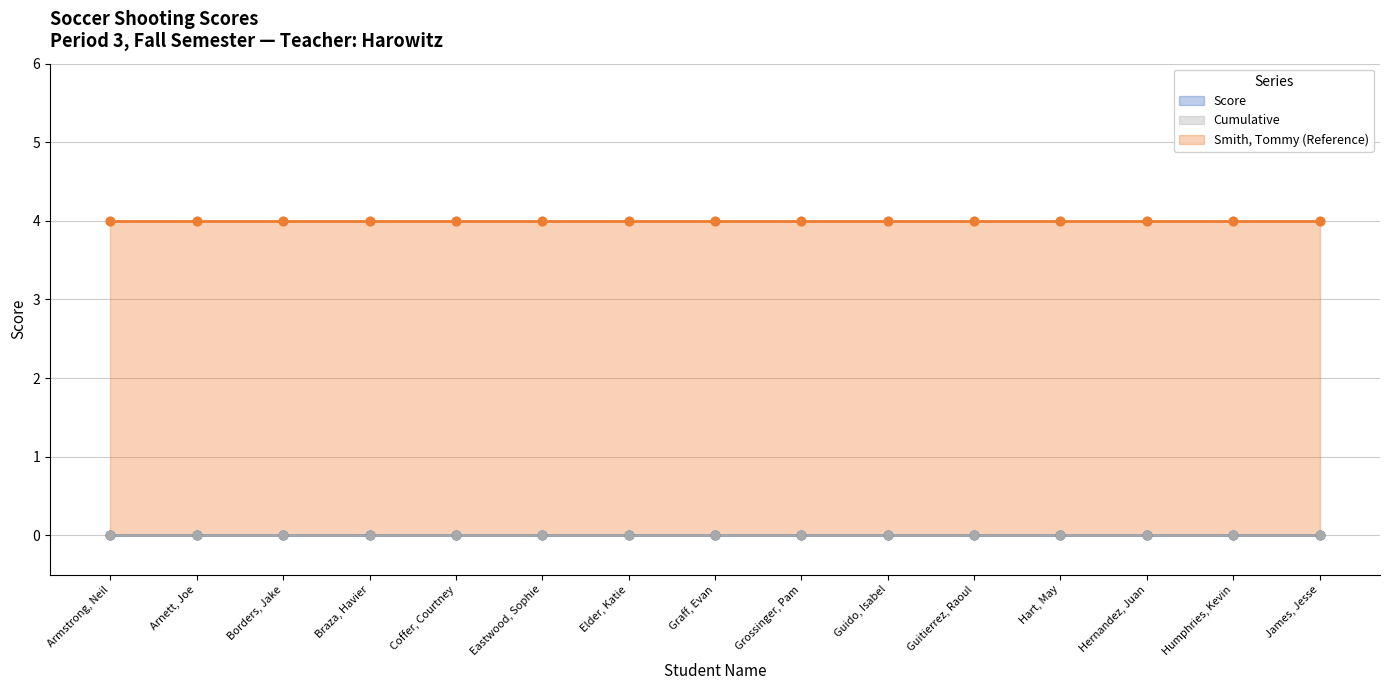

At how many categories does at least one series exceed 3?

15